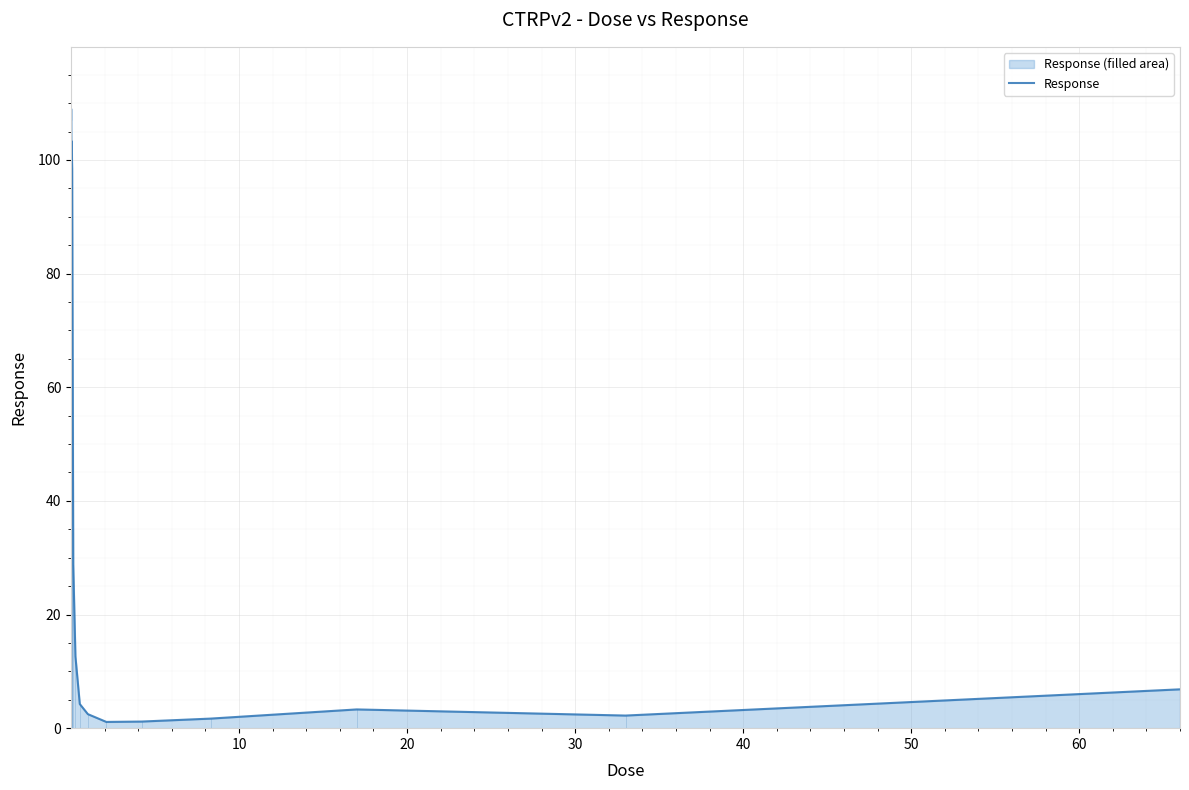

What is the greatest value displayed?

109.0